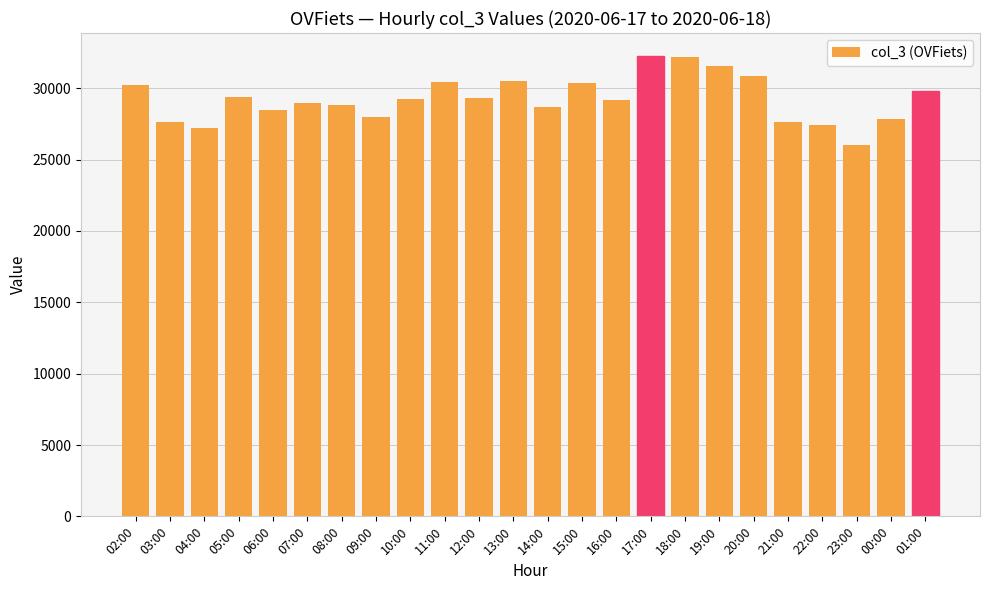

At which label does the data first exceed 29247?

02:00